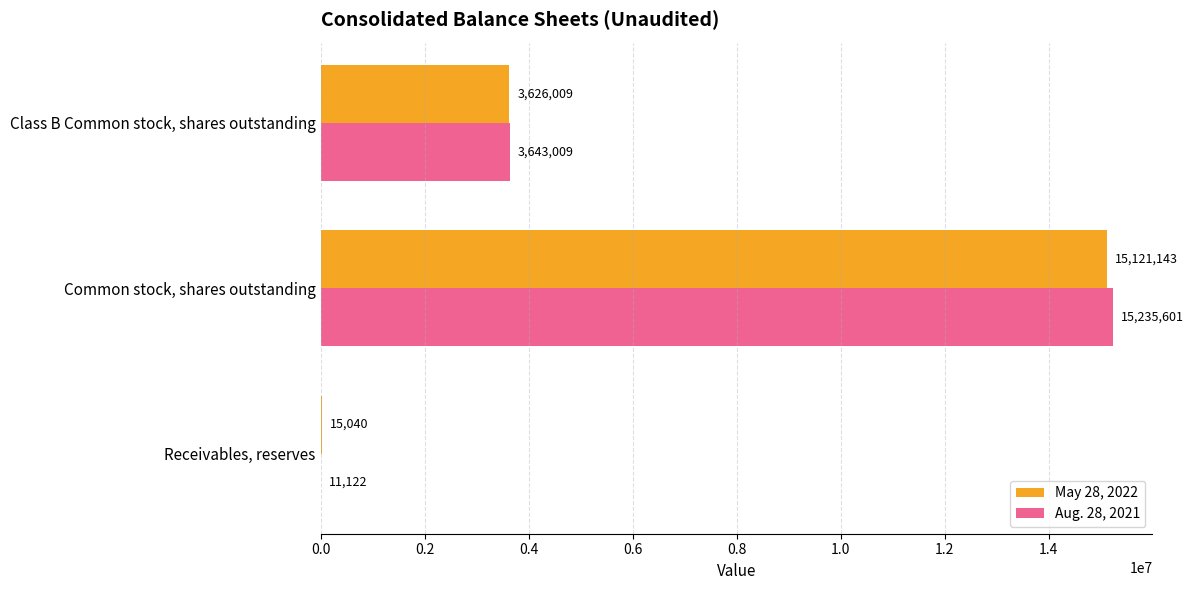

Which series has the largest range (max minus min)?

Aug. 28, 2021